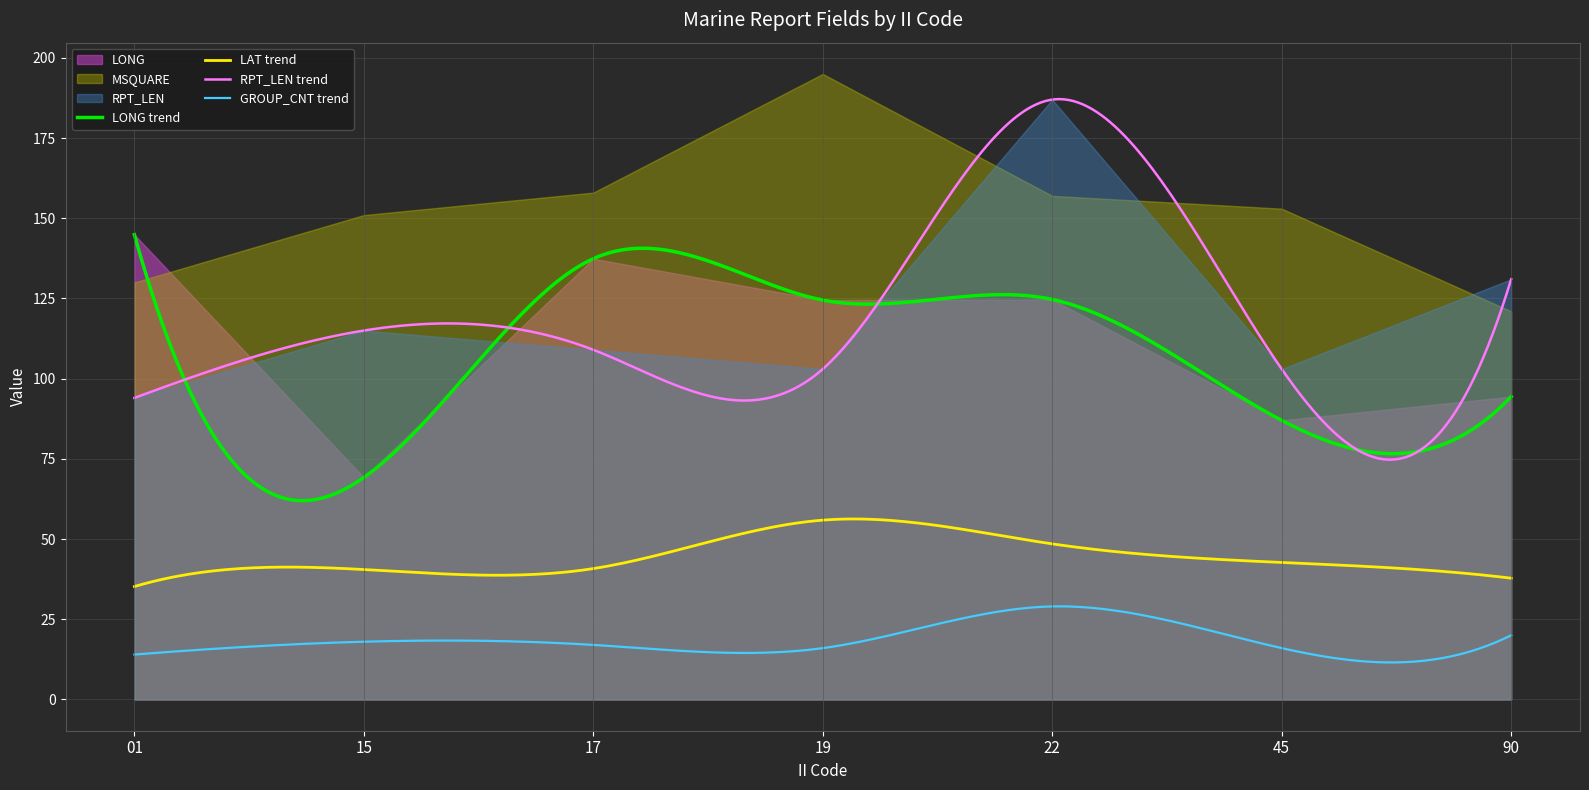

True or false: RPT_LEN and GROUP_CNT intersect in this chart.

False